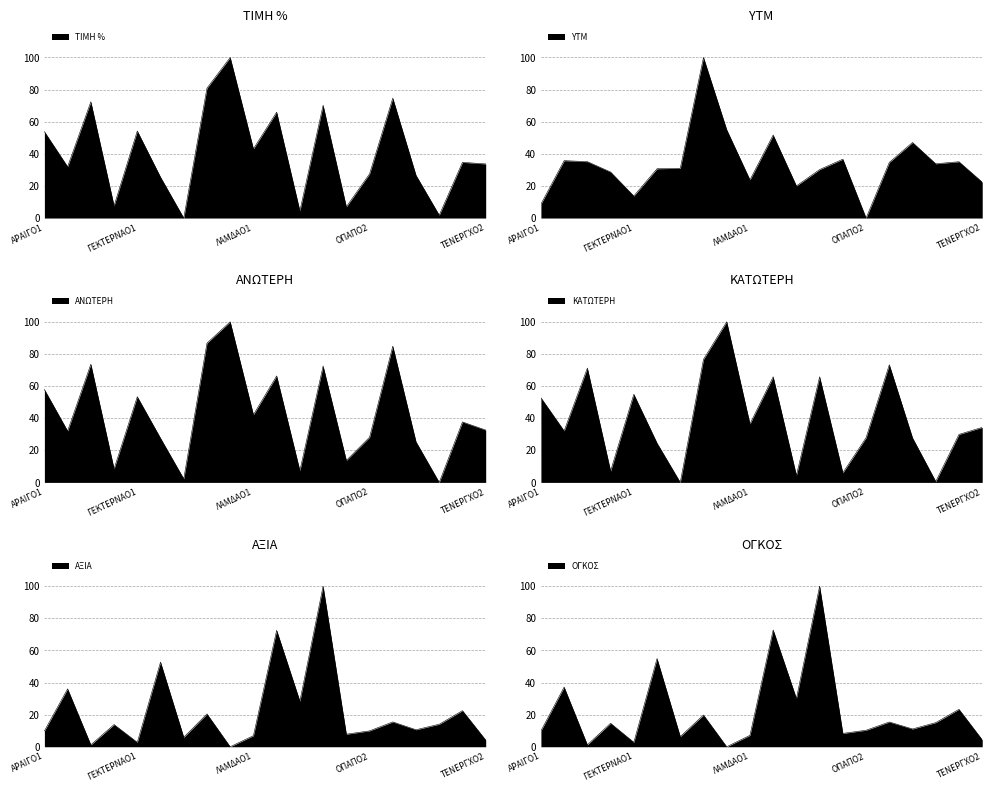

What is the total value across all series at ΓΕΚΤΕΡΝΑΟ3?

45.4